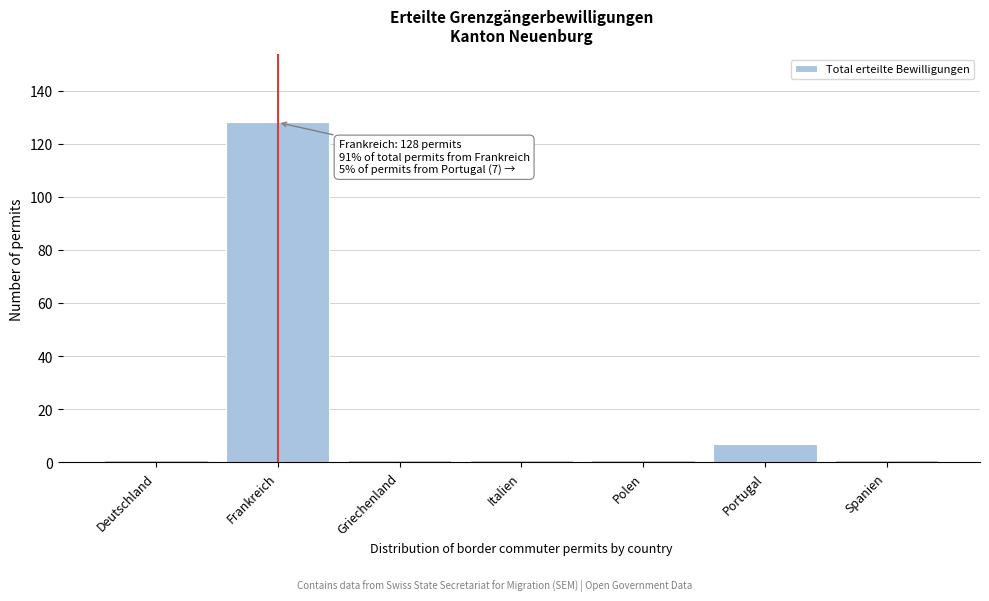

Reading left to right, list all the values displayed in this chart.

Deutschland=1	Frankreich=128	Griechenland=1	Italien=1	Polen=1	Portugal=7	Spanien=1